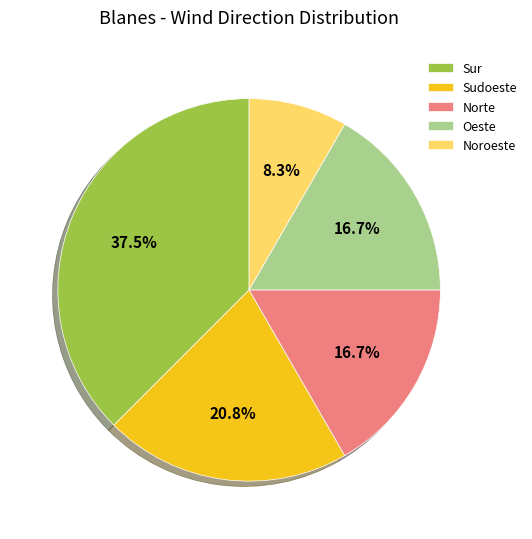

Which has a higher value, Noroeste or Oeste?

Oeste